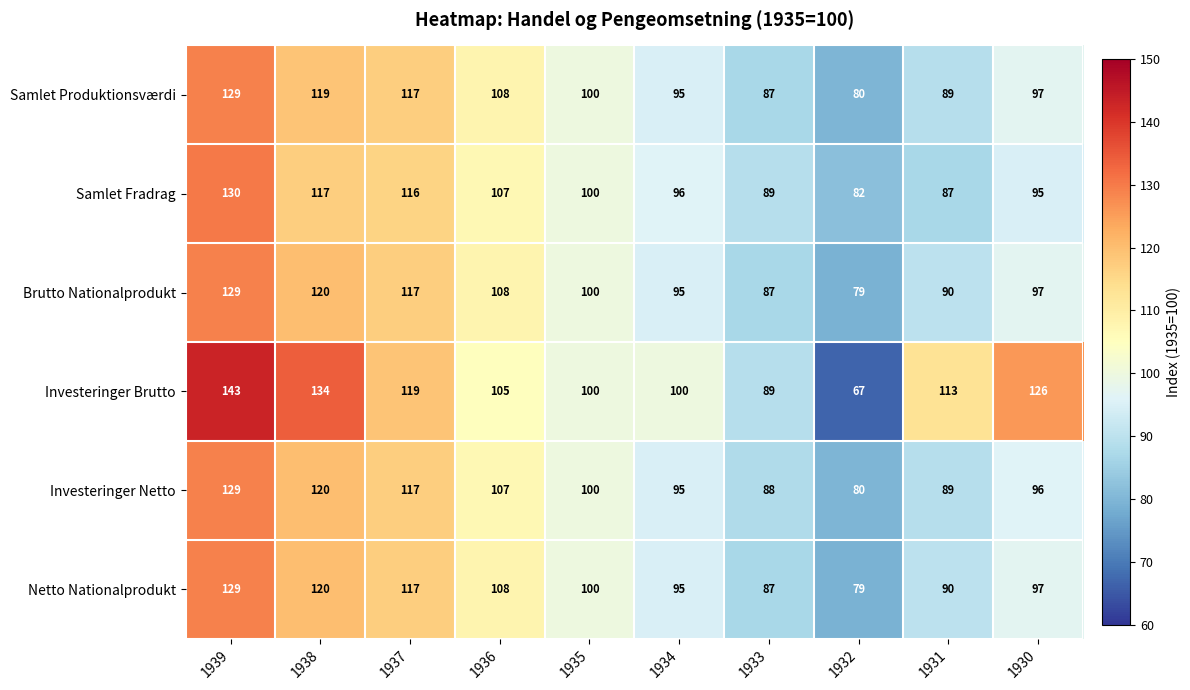

Which series has the largest total across all categories?

Investeringer Brutto